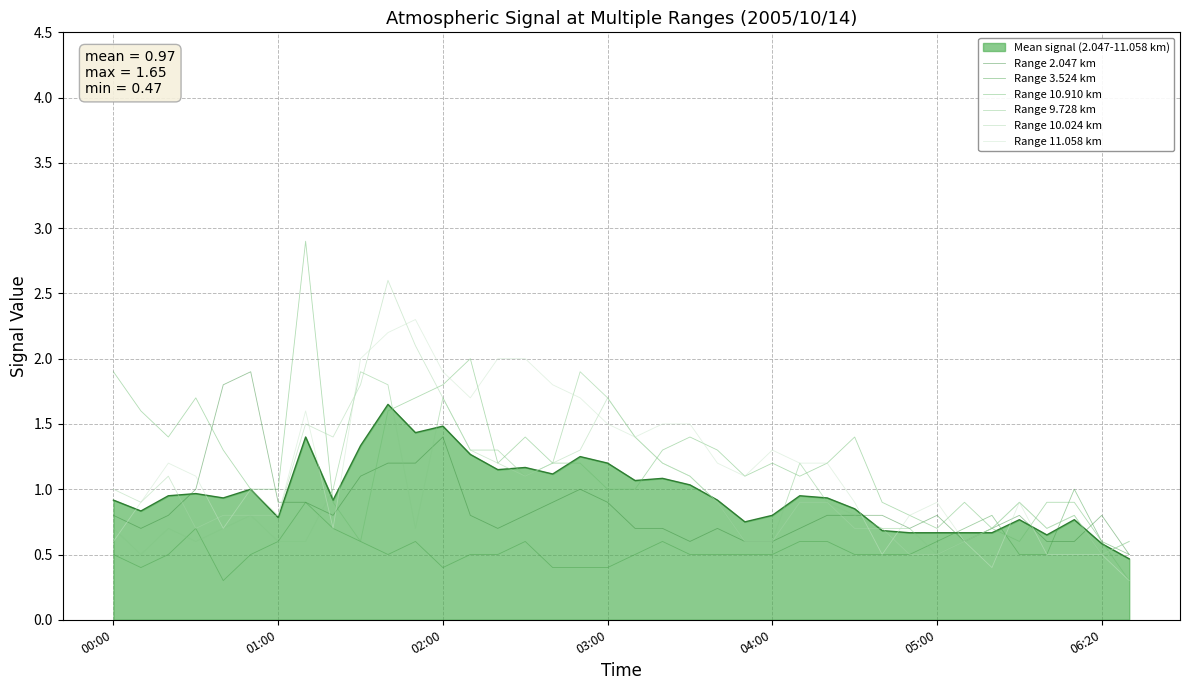

Between which two adjacent categories do Range 10.910 km and Range 9.728 km first intersect?

7 and 8